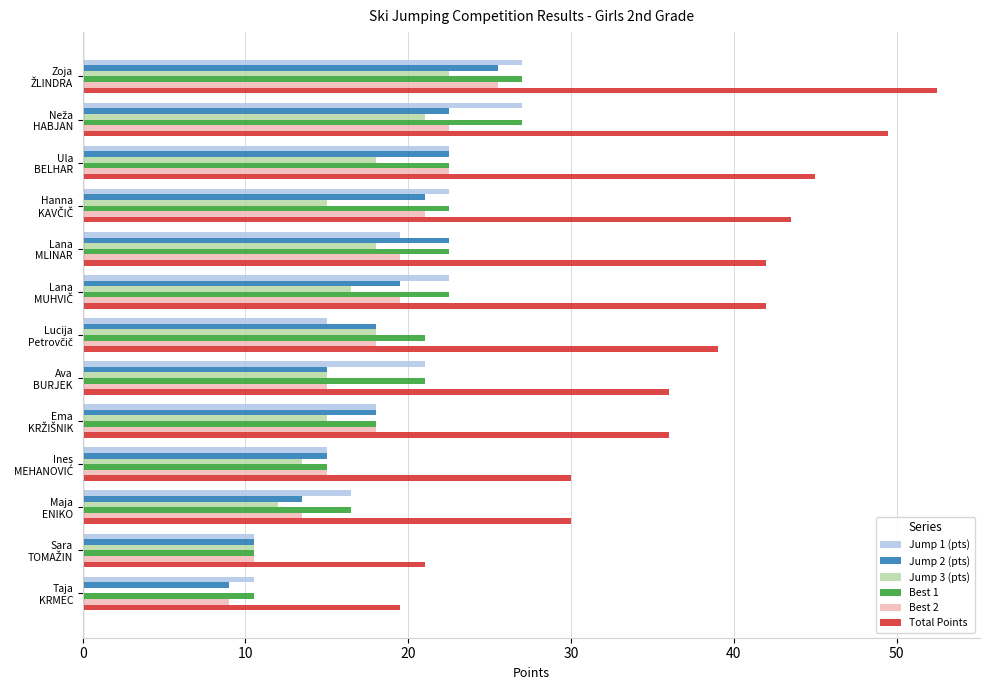

Which series has the largest total across all categories?

Total Points